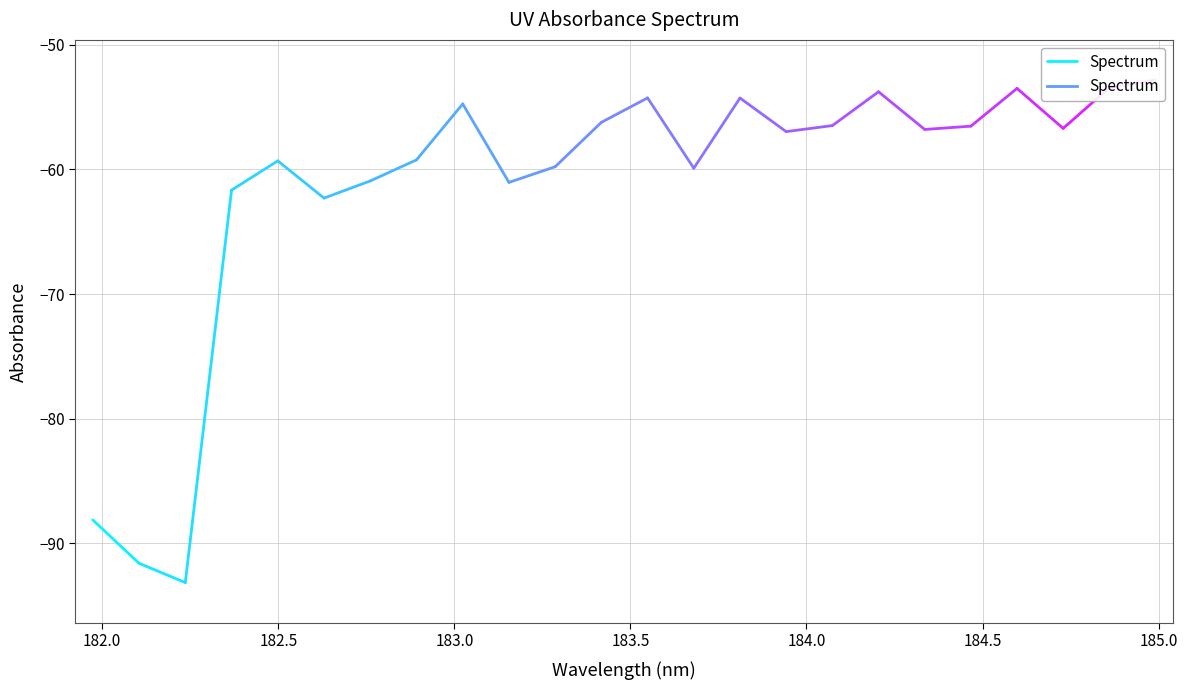

Is this an area chart (filled region under the line)?

No